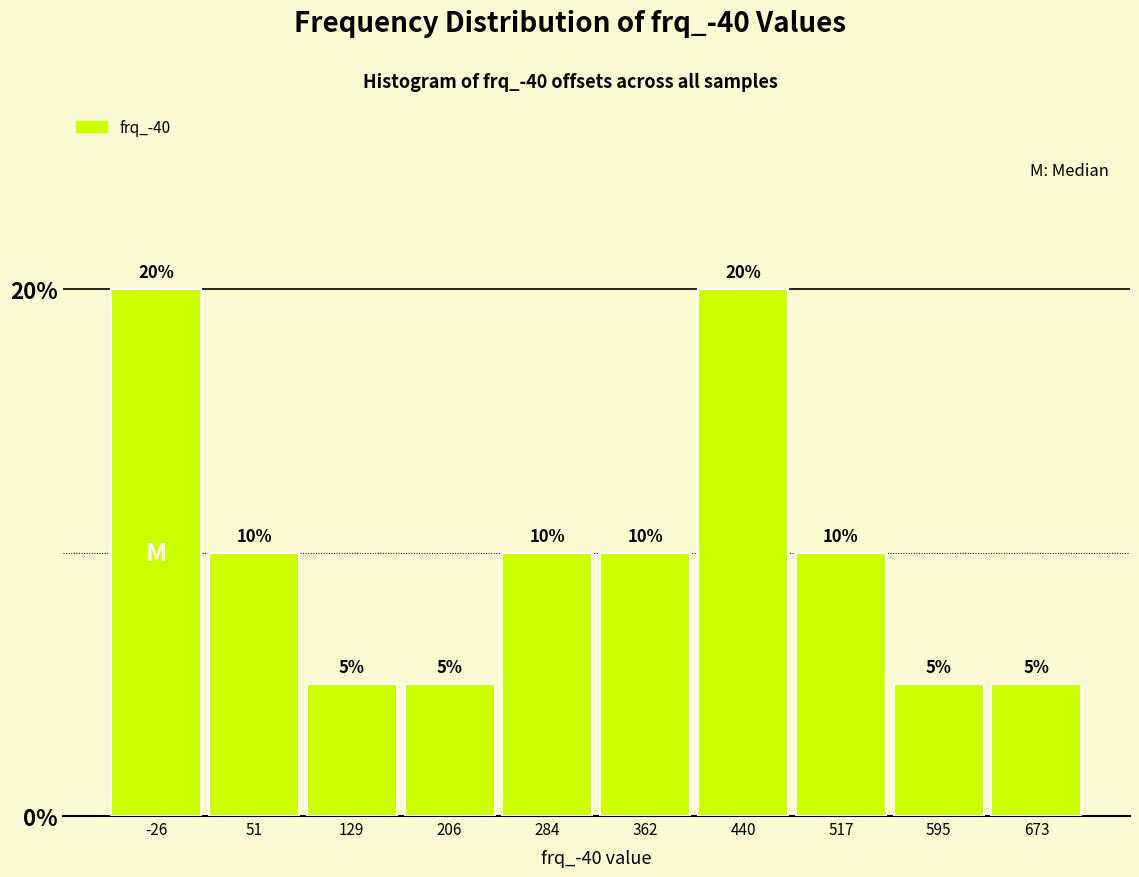

How tall is the bar that spans -70 to 10 on the x-axis? The bar edges are not printed on the chart, so give them approximately, as read against the axis.

20